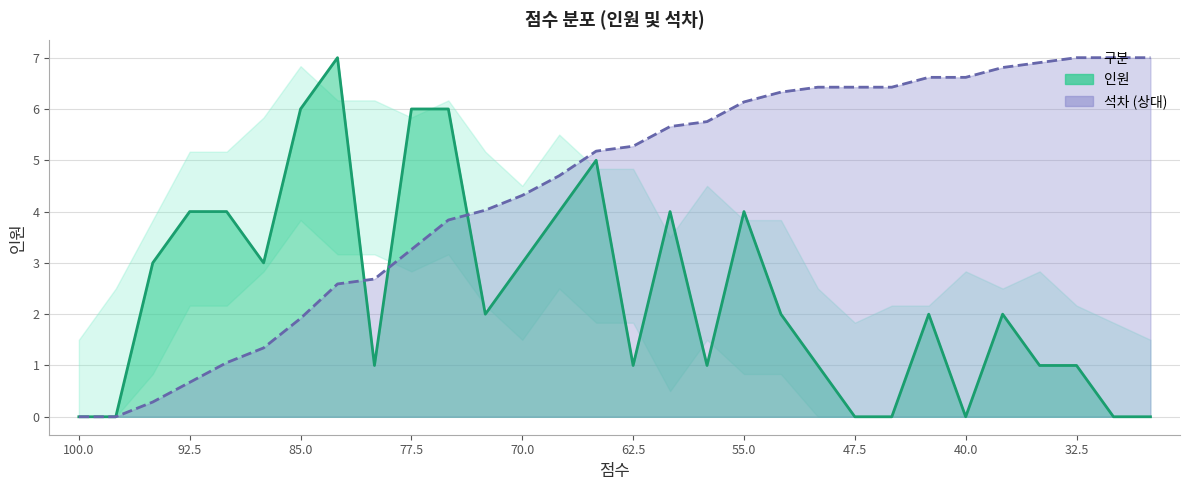

How many 인원 values are between 1 and 4?

18